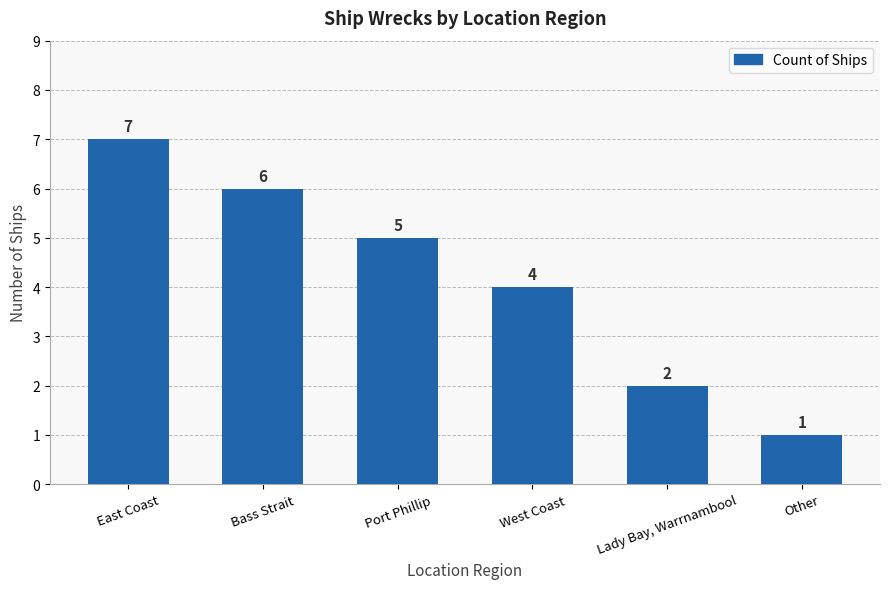

What is the sum of all values?

25